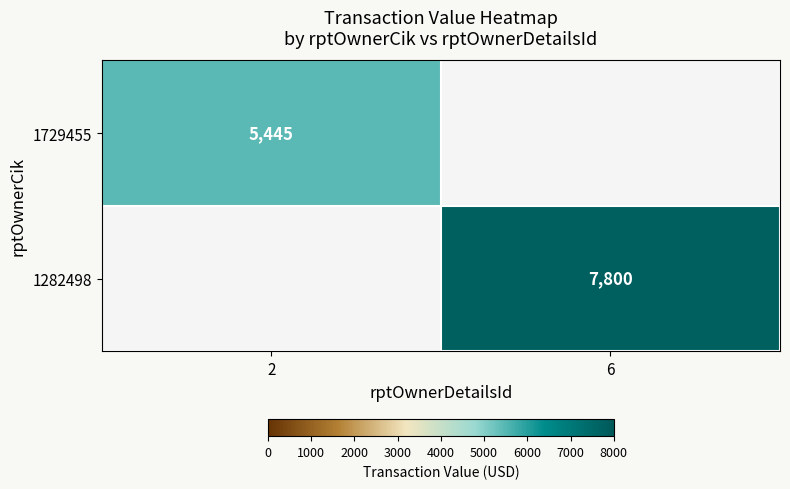

The 1729455 series shows 7938 at 2. True or false?

False